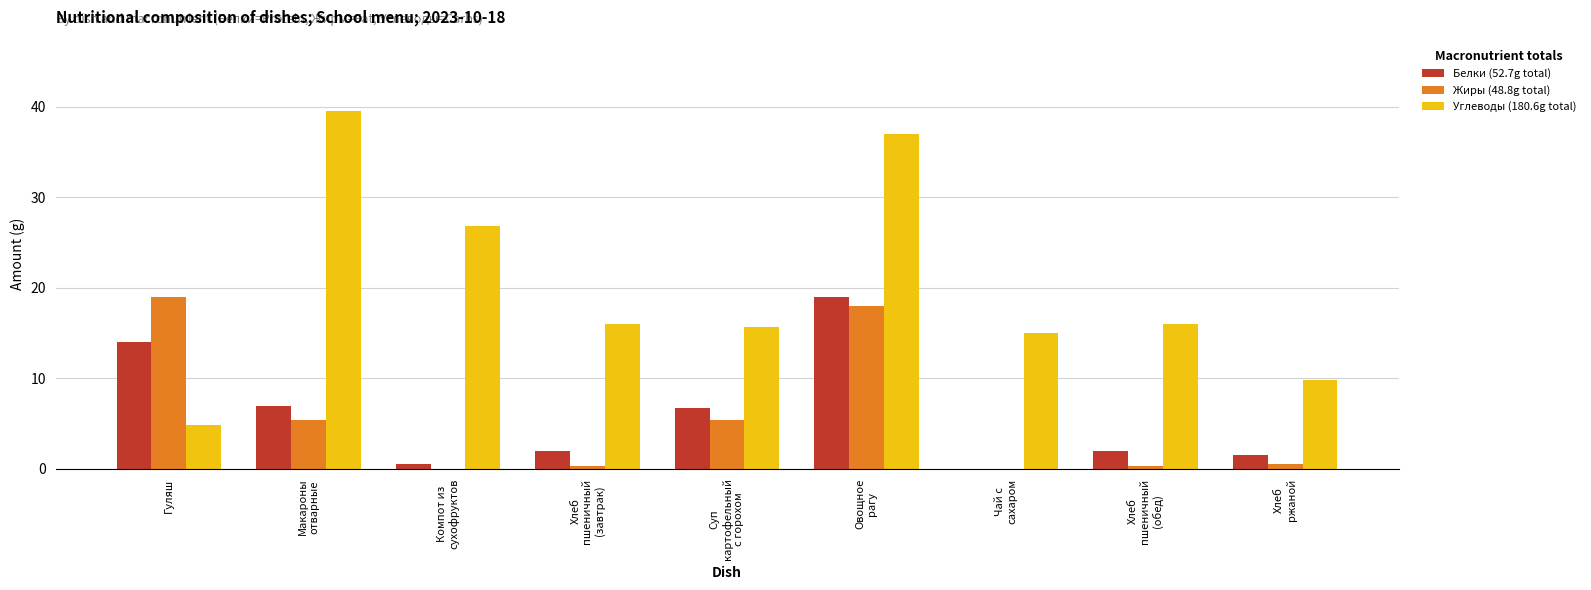

True or false: Белки (52.7g total) has a value of 14.0 at Гуляш.

True